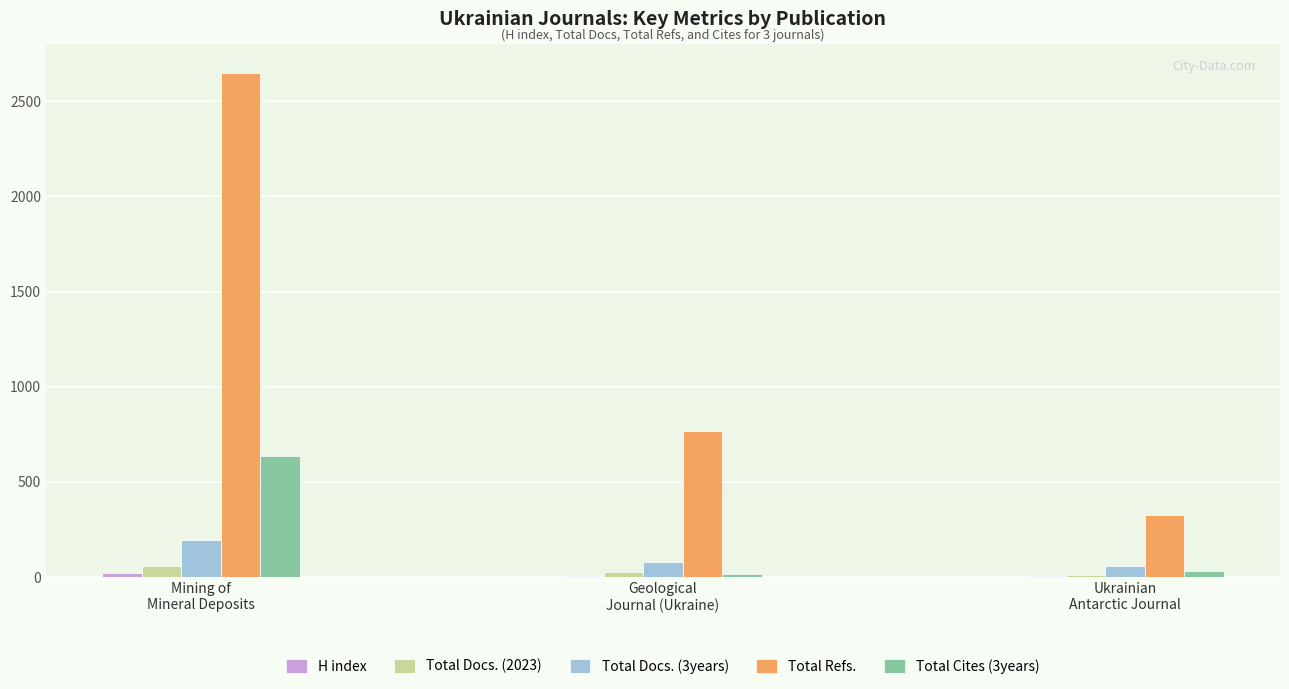

What is the maximum value for Total Refs.?

2648